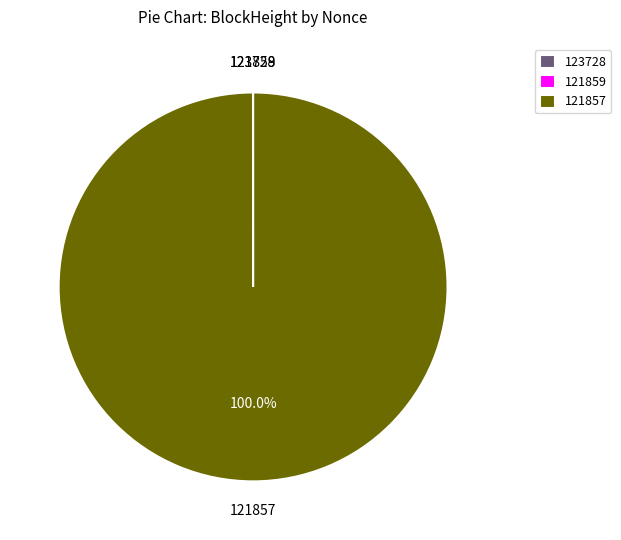

Which slice is the largest?

121857